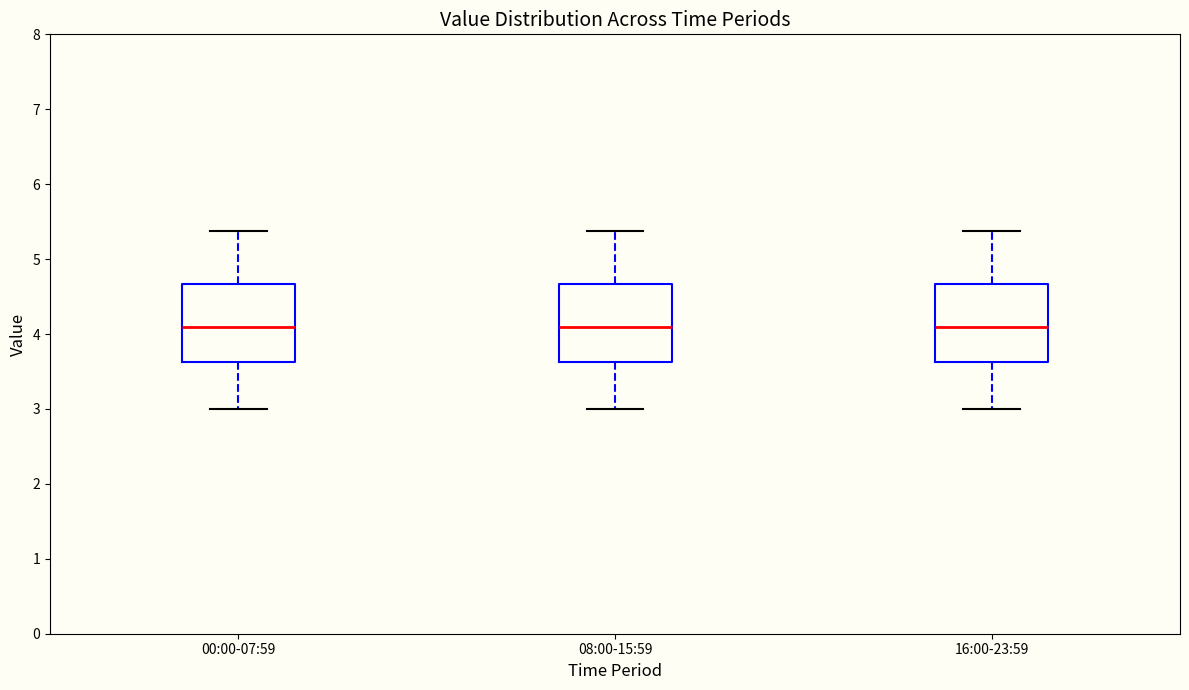

Where does the lower whisker of the box for 16:00-23:59 end on the y-axis? The values are not printed on the chart, so give them approximately, as read against the axis.

3.0